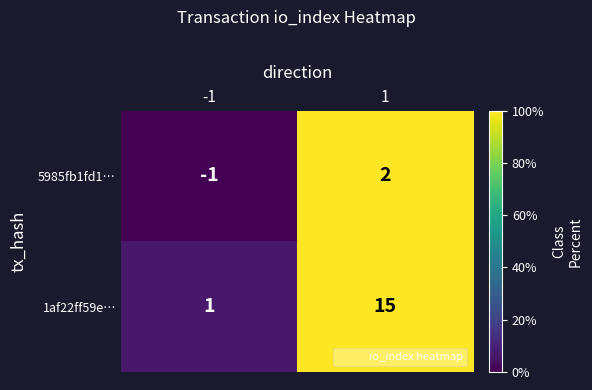

The value of 1af22ff59e… at 1 is 15. True or false?

True